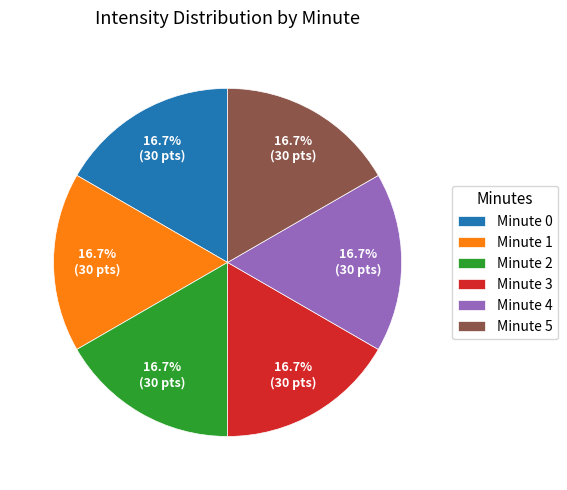

Does any single category account for the majority?

No